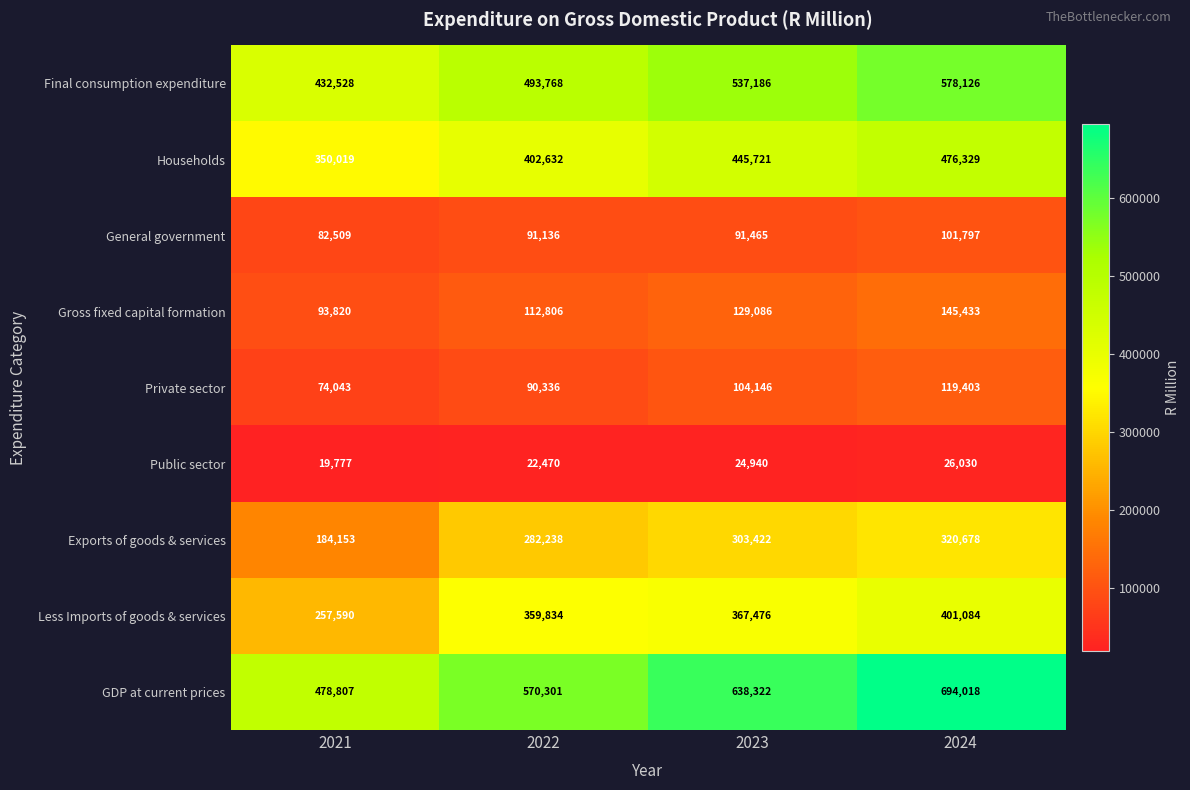

Where is Gross fixed capital formation nearest to the value 119626?

2022